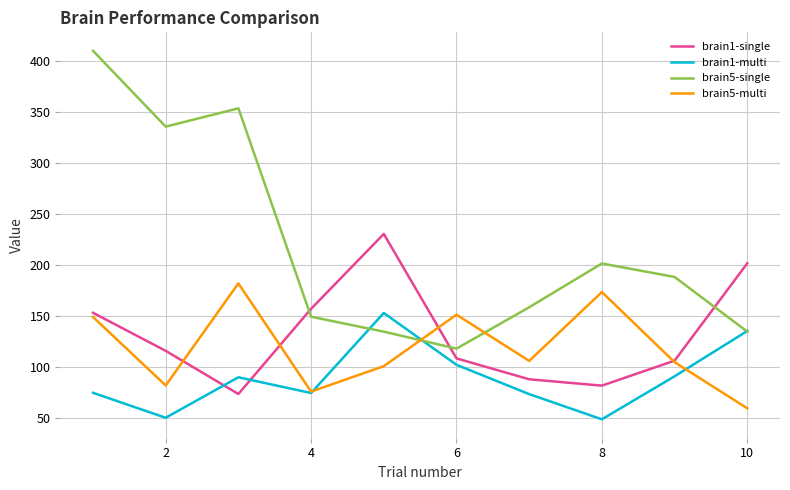

After their last crossing, which series has the higher values: brain5-single or brain5-multi?

brain5-single